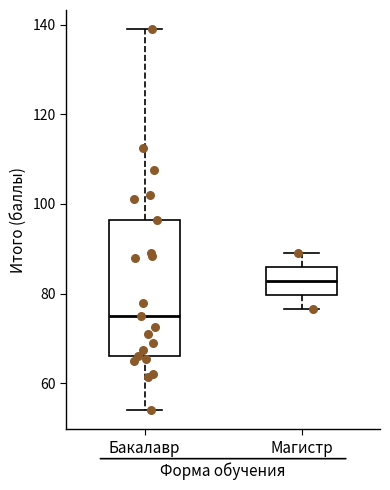

Comparing the boxes themselves (not the whiskers), which one is the tallest?

Бакалавр